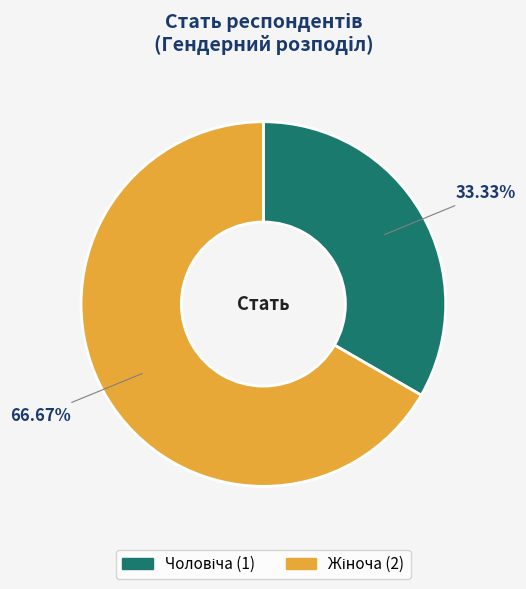

To the nearest percent, what is the average slice percentage?

50%